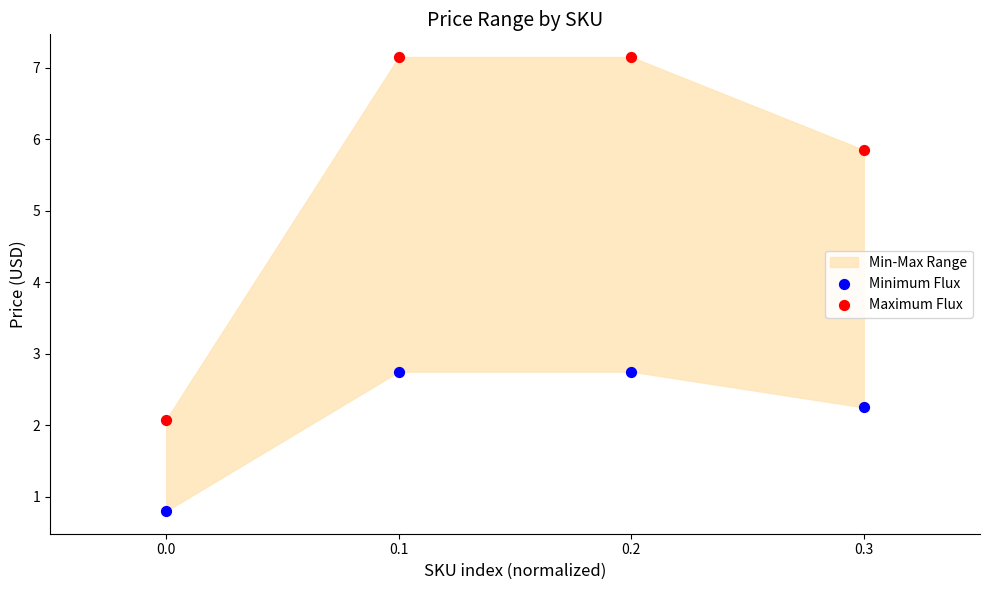

Which series reaches the maximum Y coordinate?

Maximum Flux